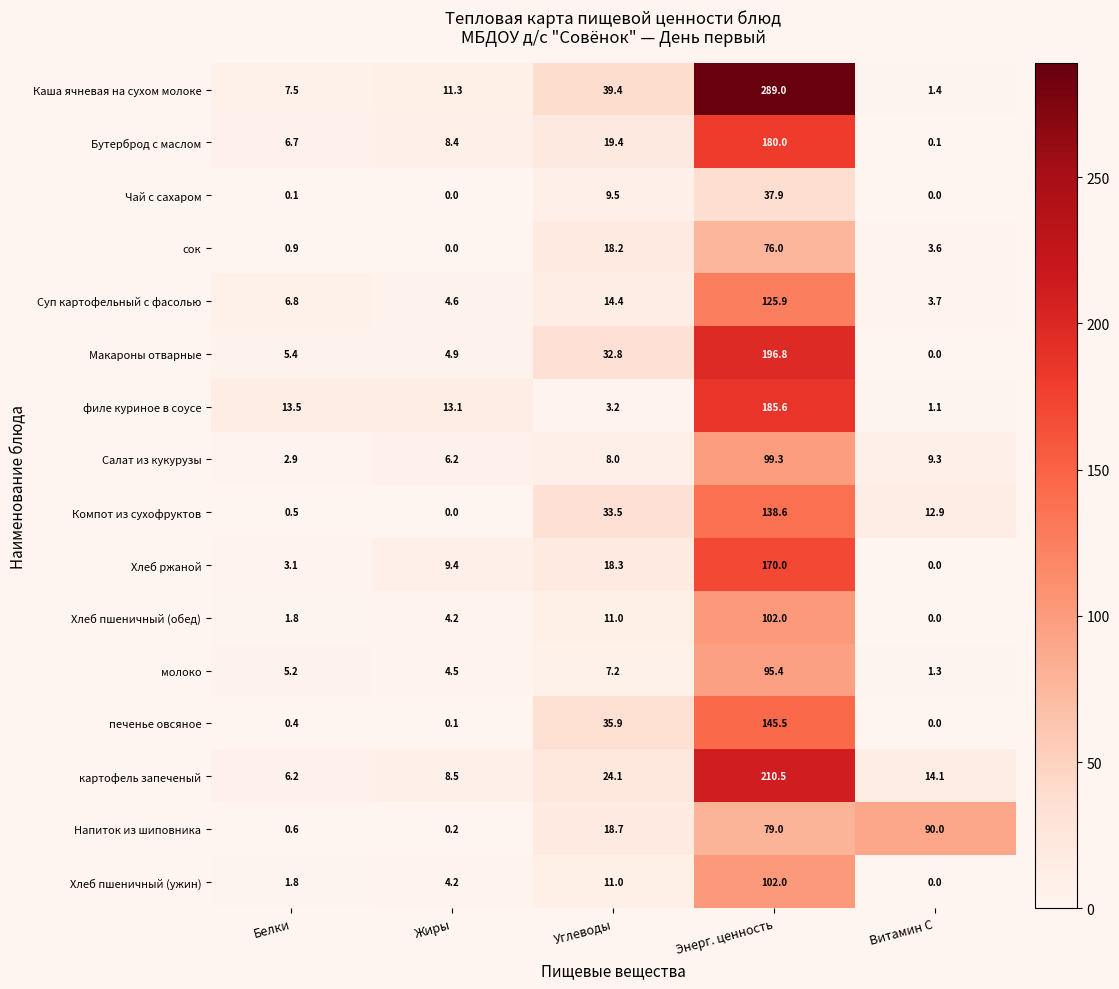

Which category has the highest value in the Компот из сухофруктов series?

Энерг. ценность